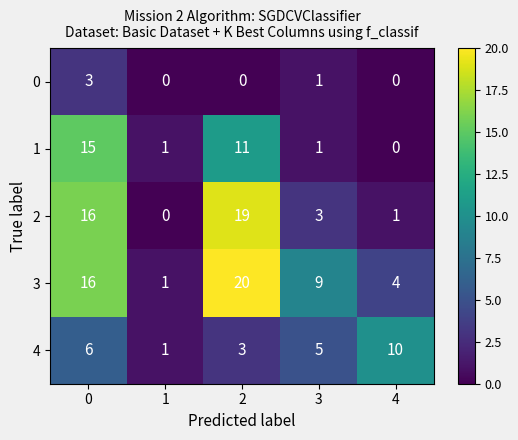

What is the difference between the highest and lowest values at 4?

10